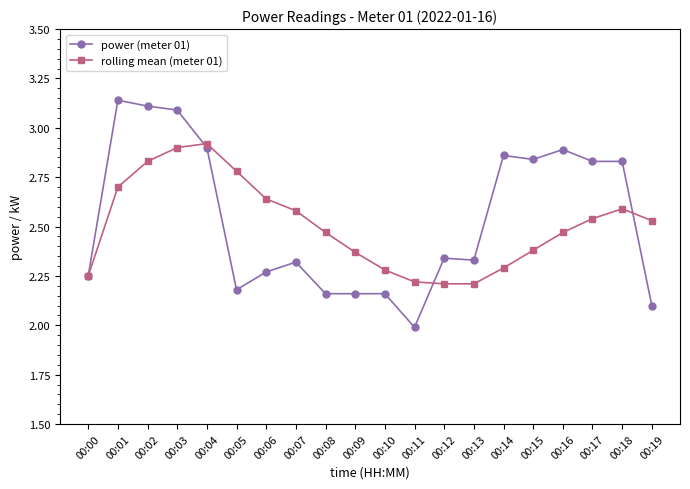

The power (meter 01) series shows 0.6 at 00:06. True or false?

False